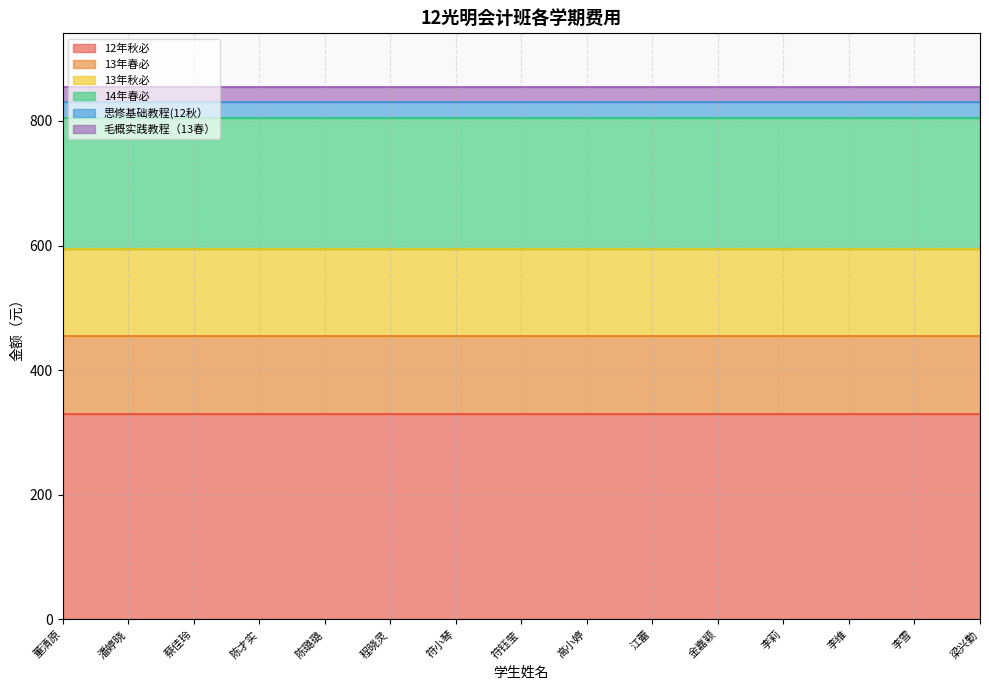

What is the average value of the 13年春必 series?

126